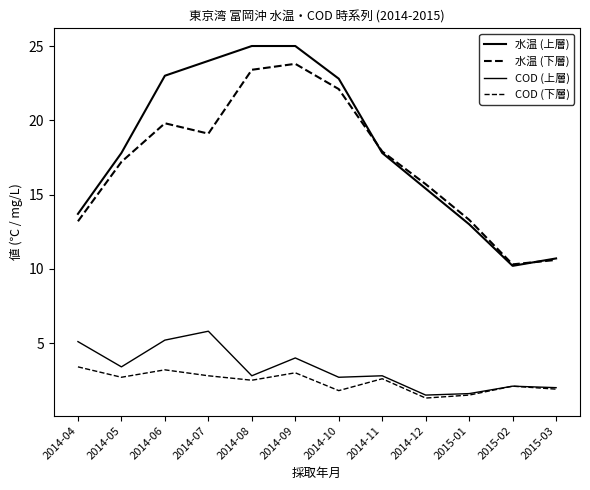

How many lines are shown in the chart?

4